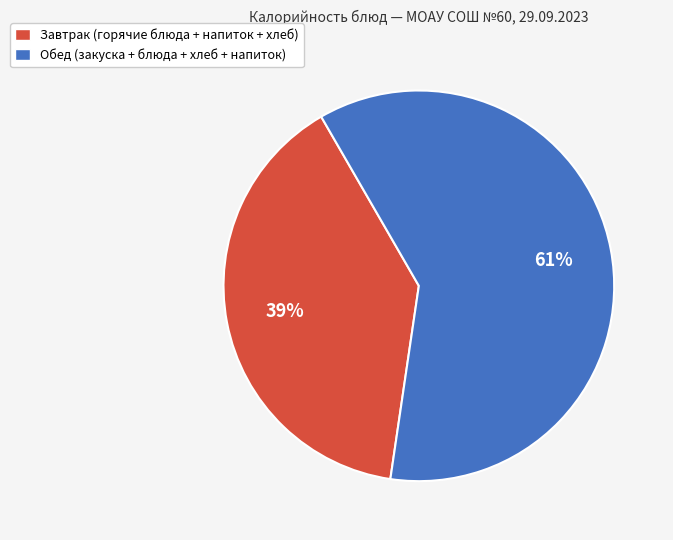

Is the sum of Завтрак (горячие блюда + напиток + хлеб) and Обед (закуска + блюда + хлеб + напиток) greater than half?

Yes